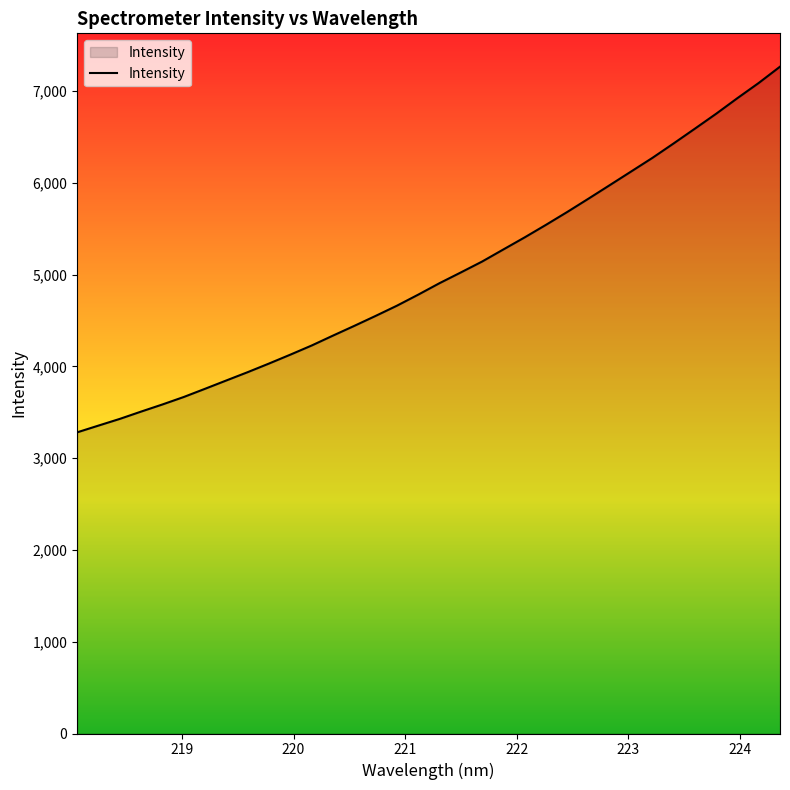

What is the sum of all values?

169723.8